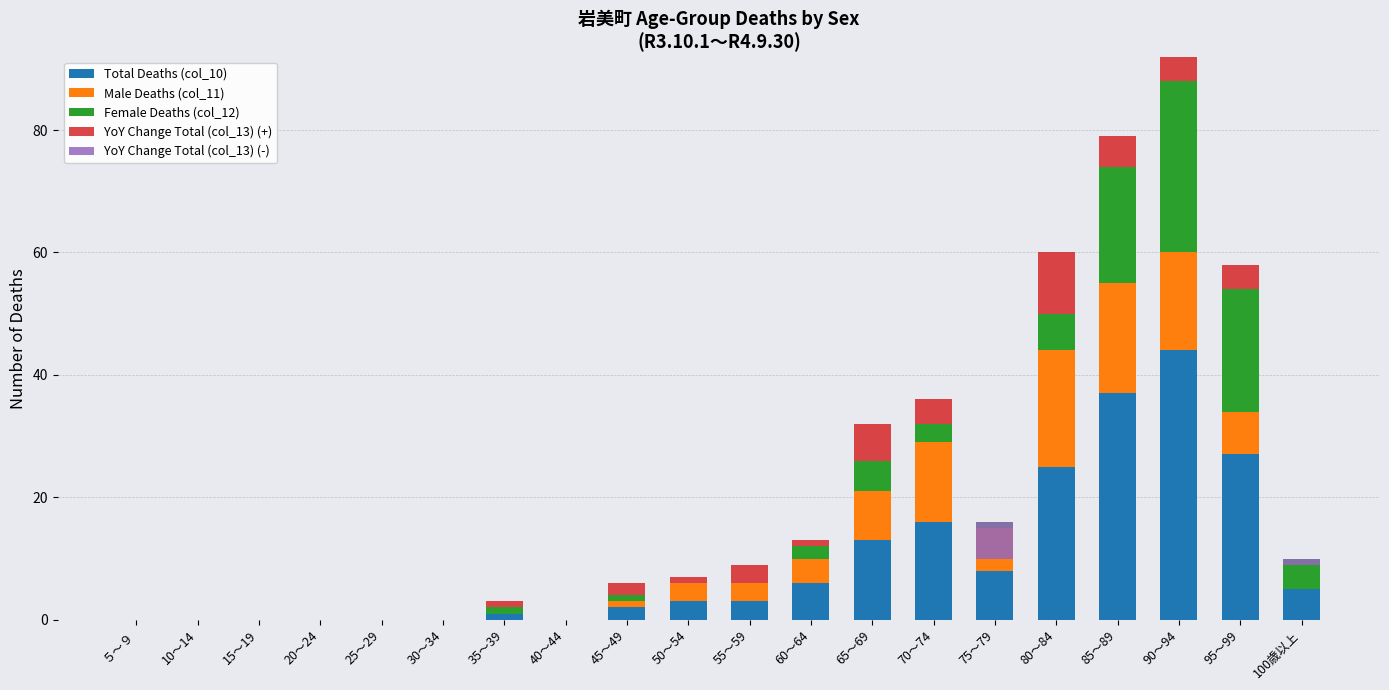

How many values in the YoY Change Total (col_13) (+) series exceed 1?

8